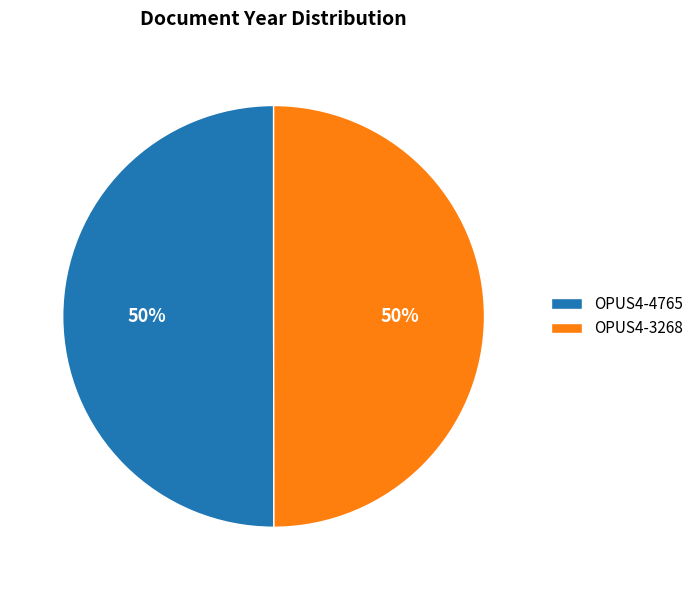

To the nearest percent, what is the average slice percentage?

50%